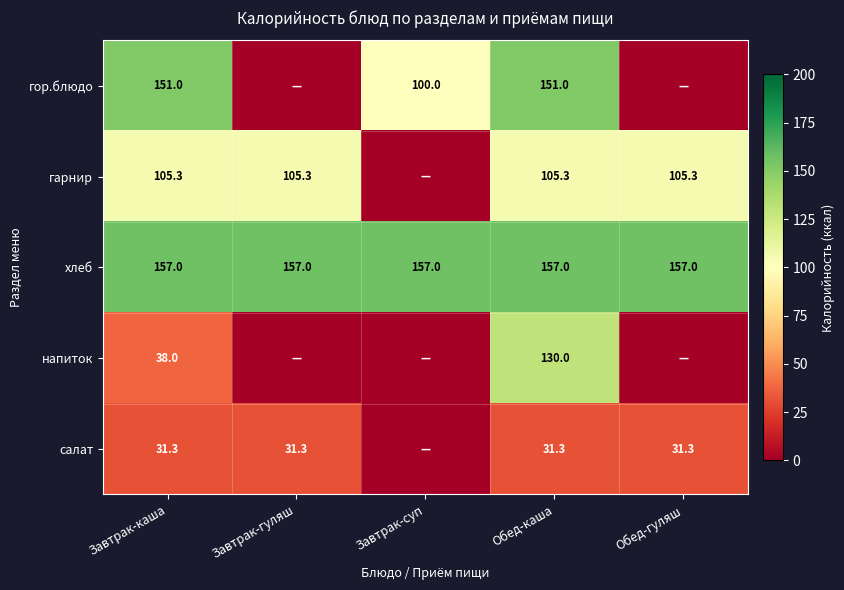

What is the total value across all series at Обед-каша?

574.6